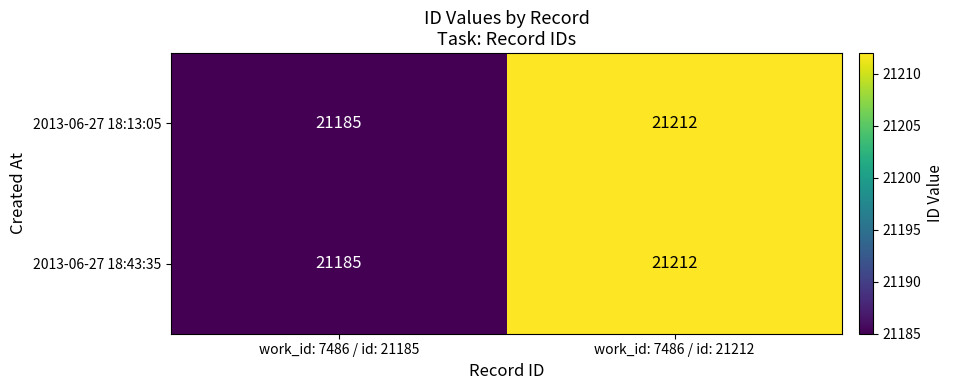

Which category has the lowest value in the 2013-06-27 18:43:35 series?

work_id: 7486 / id: 21185